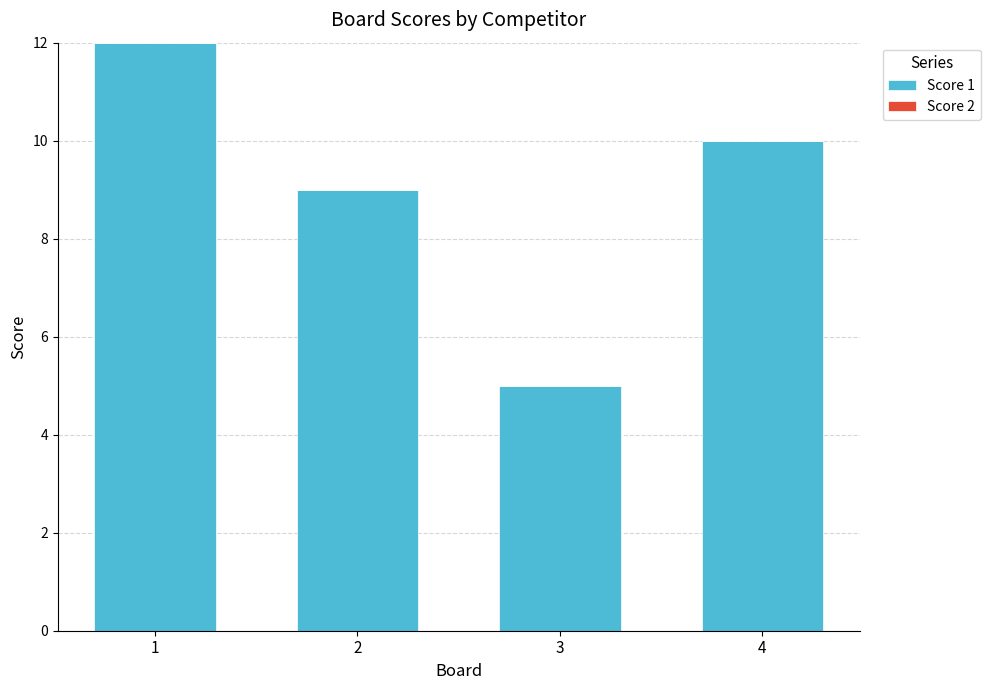

List the labels in order of value, largest first.

1, 4, 2, 3